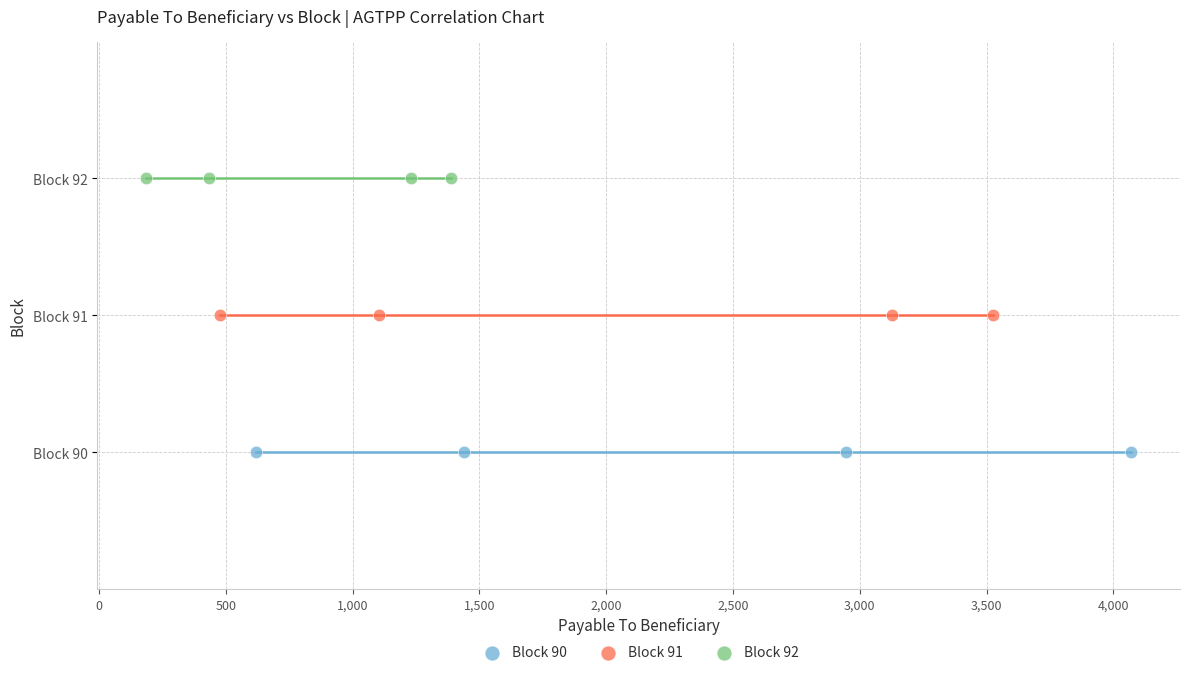

What are all the series names shown in the legend?

Block 90, Block 91, Block 92